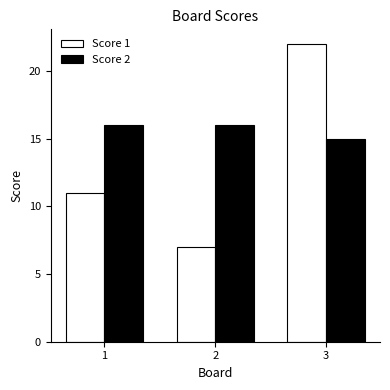

Is the value of Score 1 at 2 greater than the value of Score 2 at 3?

No